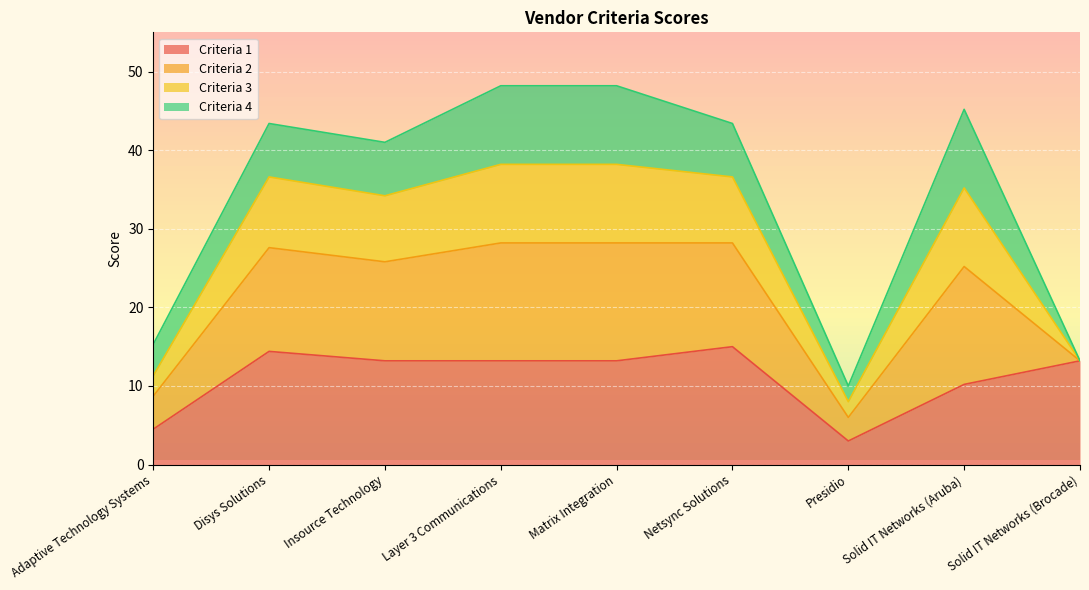

What is the value of the Criteria 1 point at the 7th from the left?

3.0